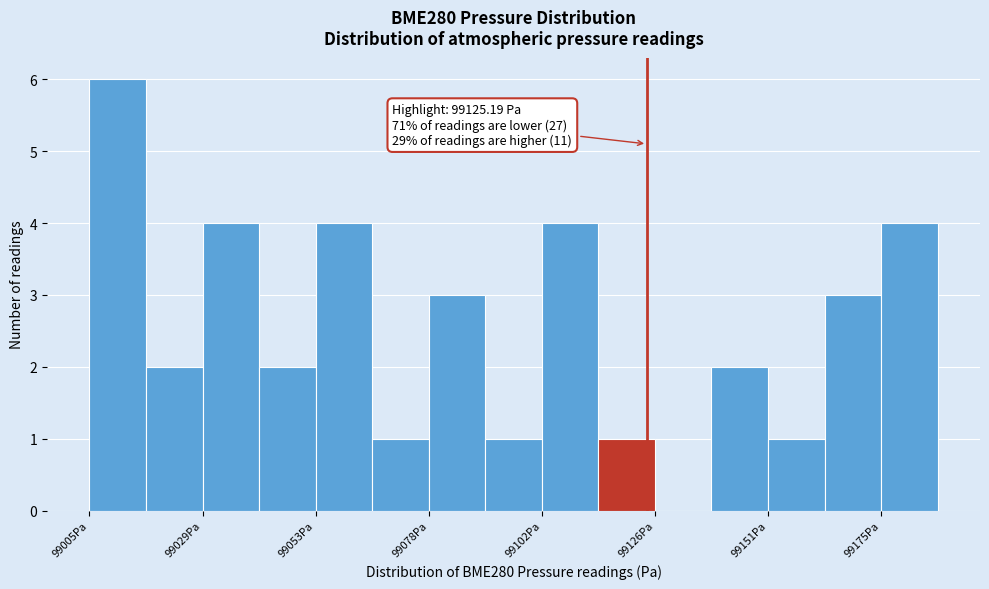

Read against the x-axis, roughly where is the centre of the tallest bar?

99010